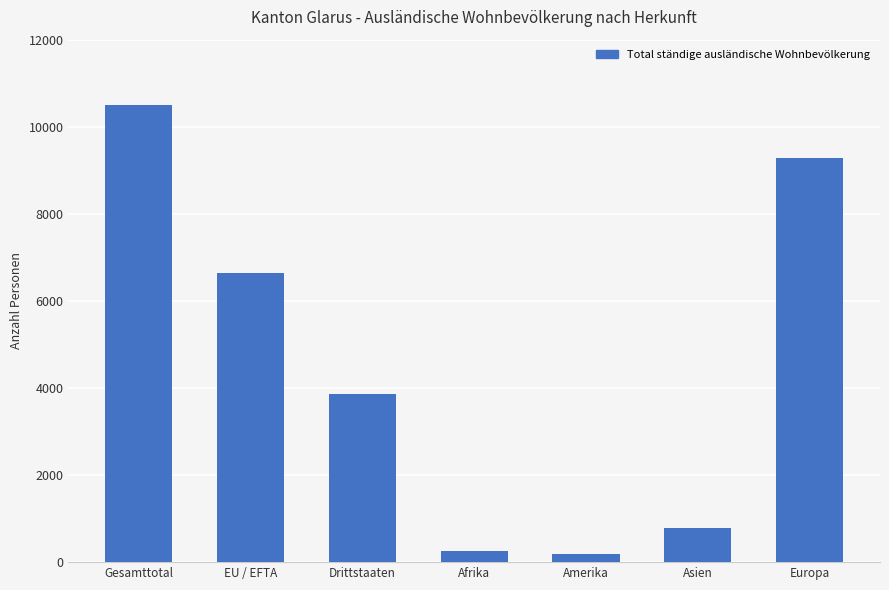

What is the maximum value shown in the chart?

10510